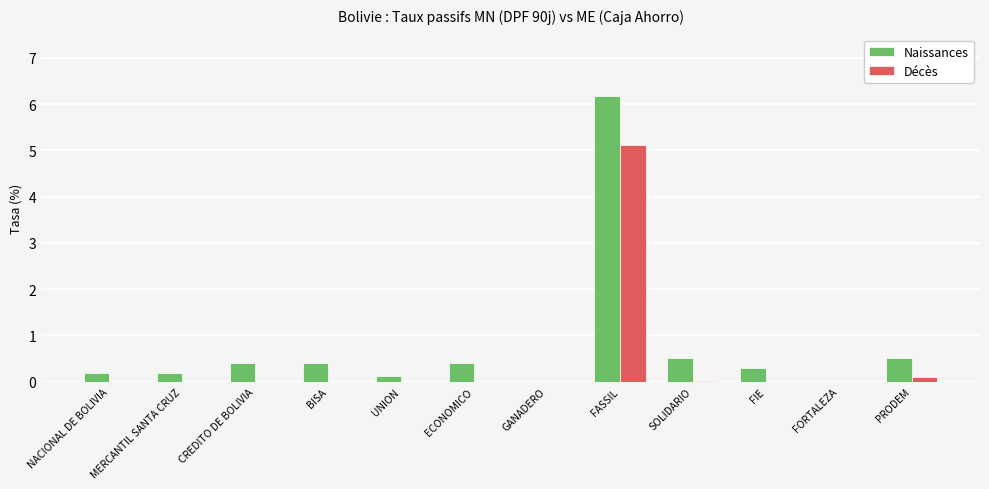

Read the Naissances value at NACIONAL DE BOLIVIA.

0.2